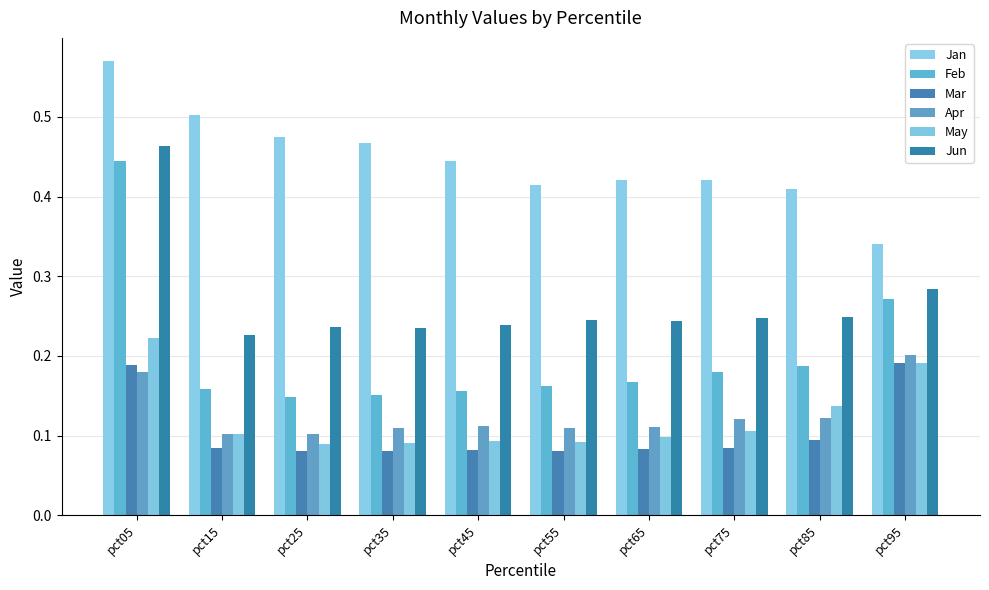

Reading left to right, transcribe all the data shown in this chart.

Jan: pct05=0.6	pct15=0.5	pct25=0.5	pct35=0.5	pct45=0.4	pct55=0.4	pct65=0.4	pct75=0.4	pct85=0.4	pct95=0.3
Feb: pct05=0.4	pct15=0.2	pct25=0.1	pct35=0.2	pct45=0.2	pct55=0.2	pct65=0.2	pct75=0.2	pct85=0.2	pct95=0.3
Mar: pct05=0.2	pct15=0.1	pct25=0.1	pct35=0.1	pct45=0.1	pct55=0.1	pct65=0.1	pct75=0.1	pct85=0.1	pct95=0.2
Apr: pct05=0.2	pct15=0.1	pct25=0.1	pct35=0.1	pct45=0.1	pct55=0.1	pct65=0.1	pct75=0.1	pct85=0.1	pct95=0.2
May: pct05=0.2	pct15=0.1	pct25=0.1	pct35=0.1	pct45=0.1	pct55=0.1	pct65=0.1	pct75=0.1	pct85=0.1	pct95=0.2
Jun: pct05=0.5	pct15=0.2	pct25=0.2	pct35=0.2	pct45=0.2	pct55=0.2	pct65=0.2	pct75=0.2	pct85=0.2	pct95=0.3